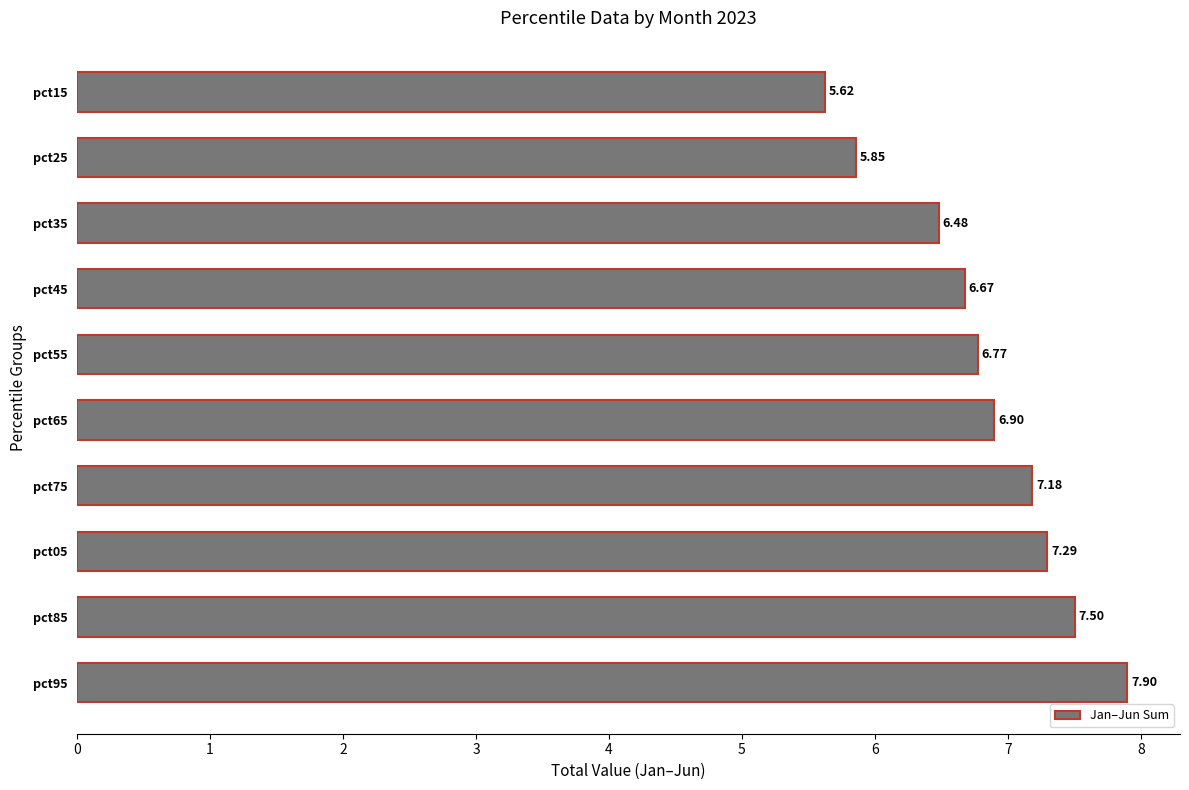

Rank the categories by value from highest to lowest.

pct95, pct85, pct05, pct75, pct65, pct55, pct45, pct35, pct25, pct15